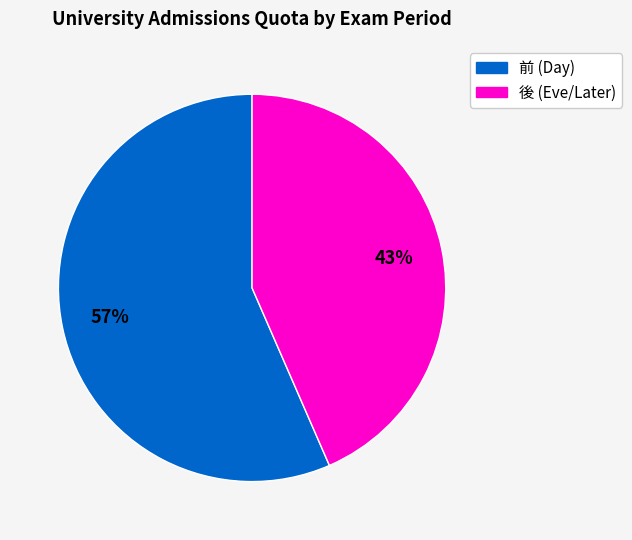

To the nearest percent, what portion does 前 represent?

57%